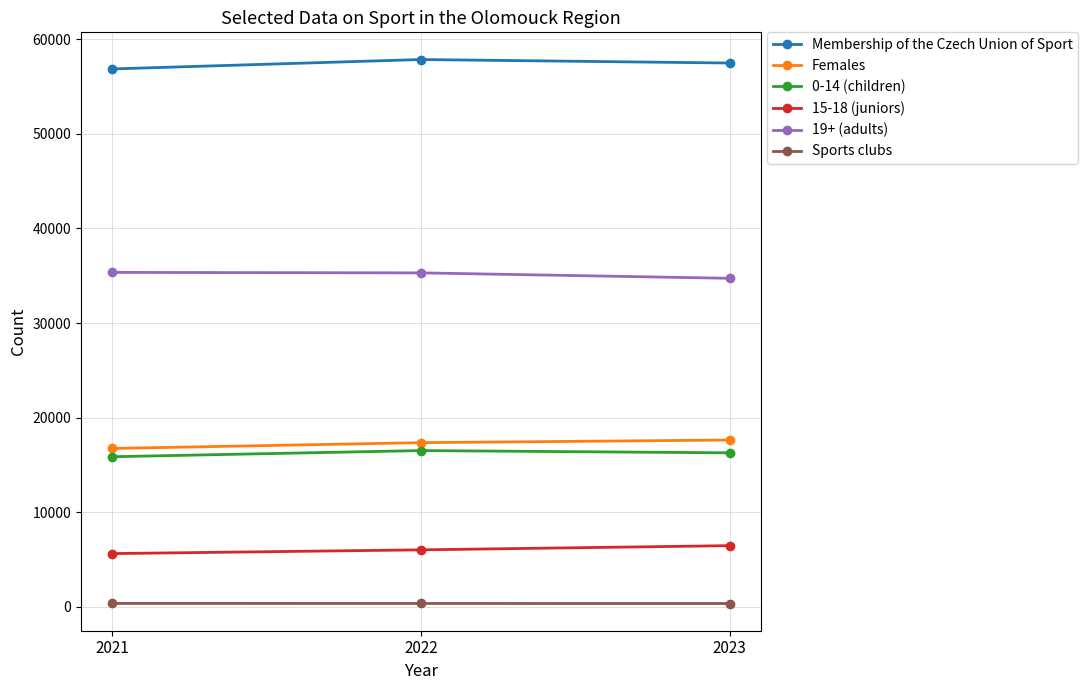

What is the difference between the maximum and minimum values in the Sports clubs series?

14